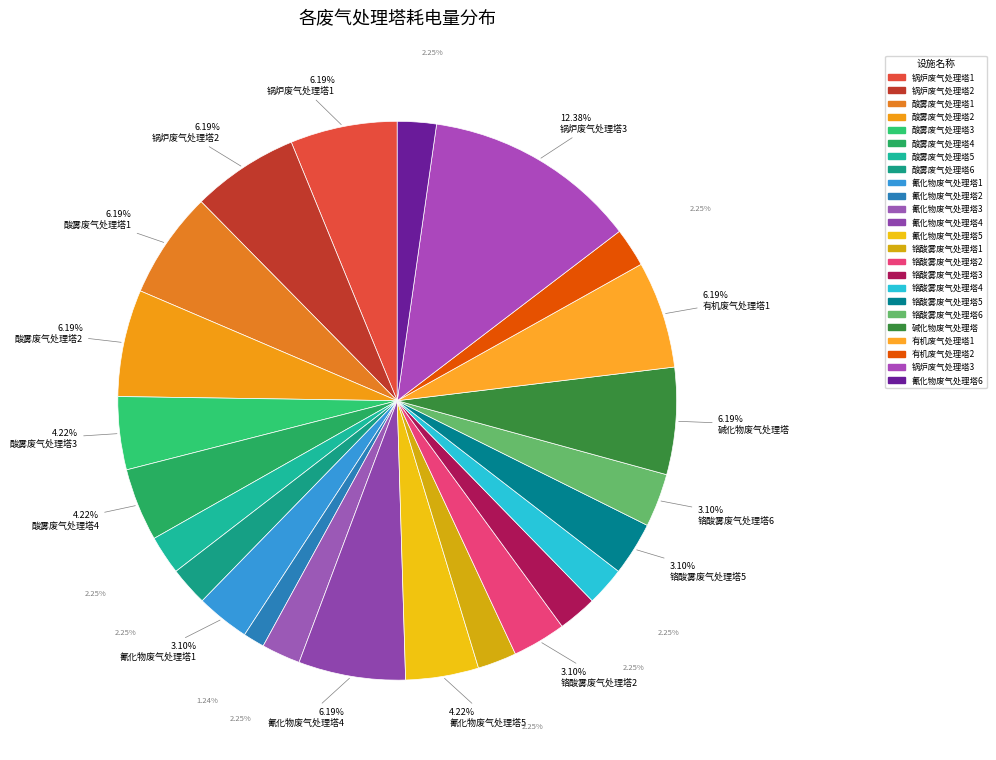

Is there a majority slice in this chart?

No